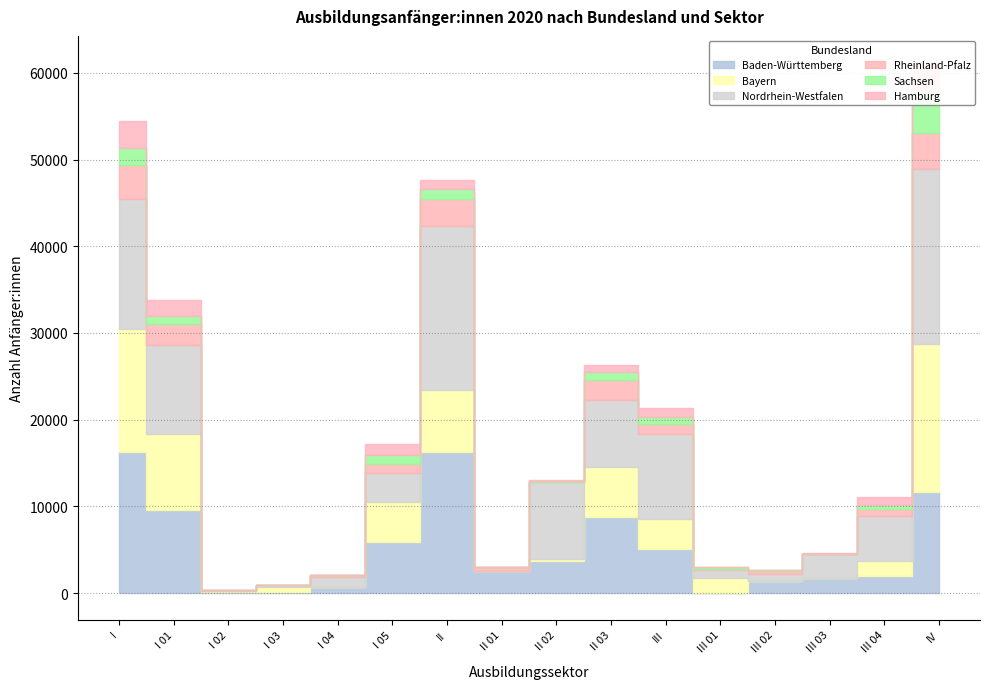

What is the label of the 7th point from the right?

II 03